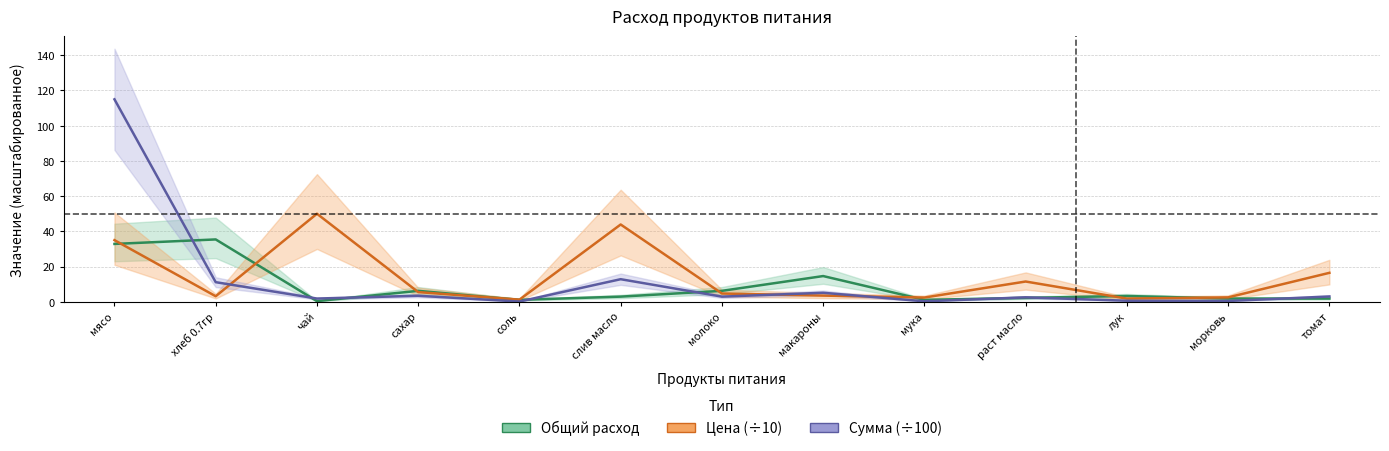

What is the value of the Сумма (÷100) point at the 10th from the left?

2.5